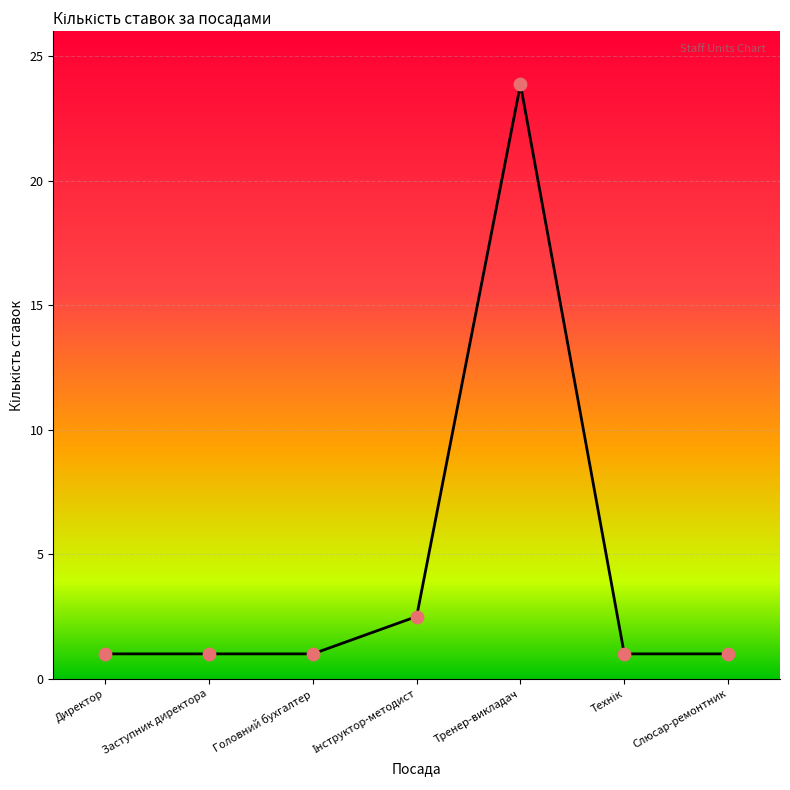

What is the ratio of the value at Заступник директора to the value at Головний бухгалтер?

1.0